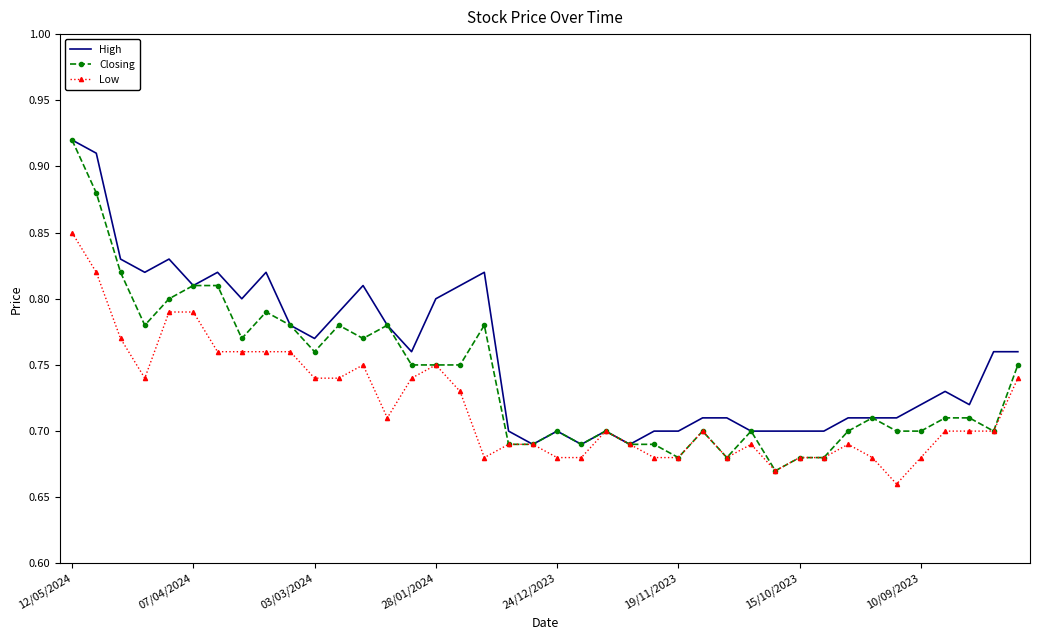

List the series in order of their overall mean, highest first.

High, Closing, Low